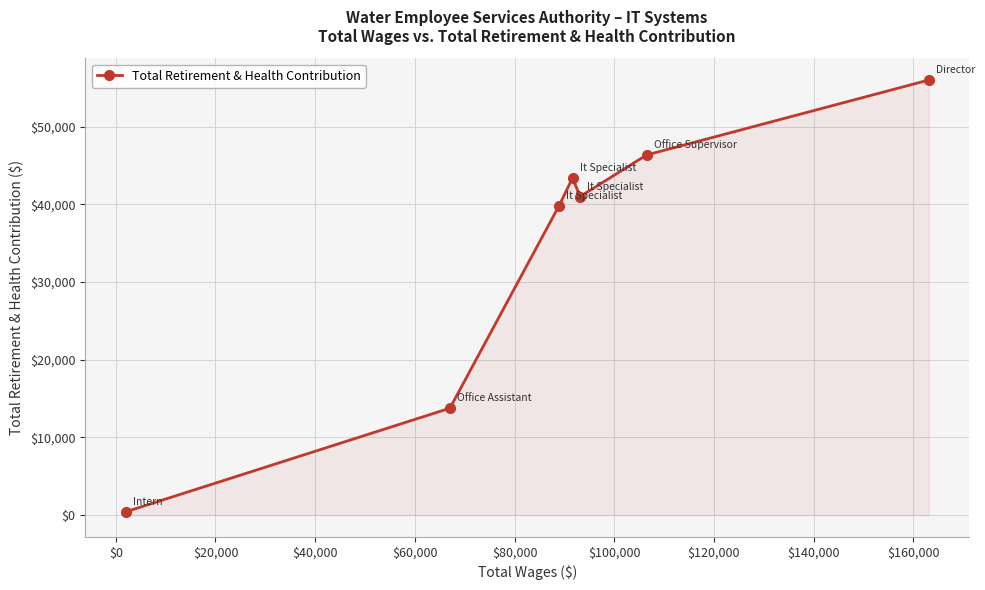

How many interior local peaks (higher than both neighbors) does the data have?

1